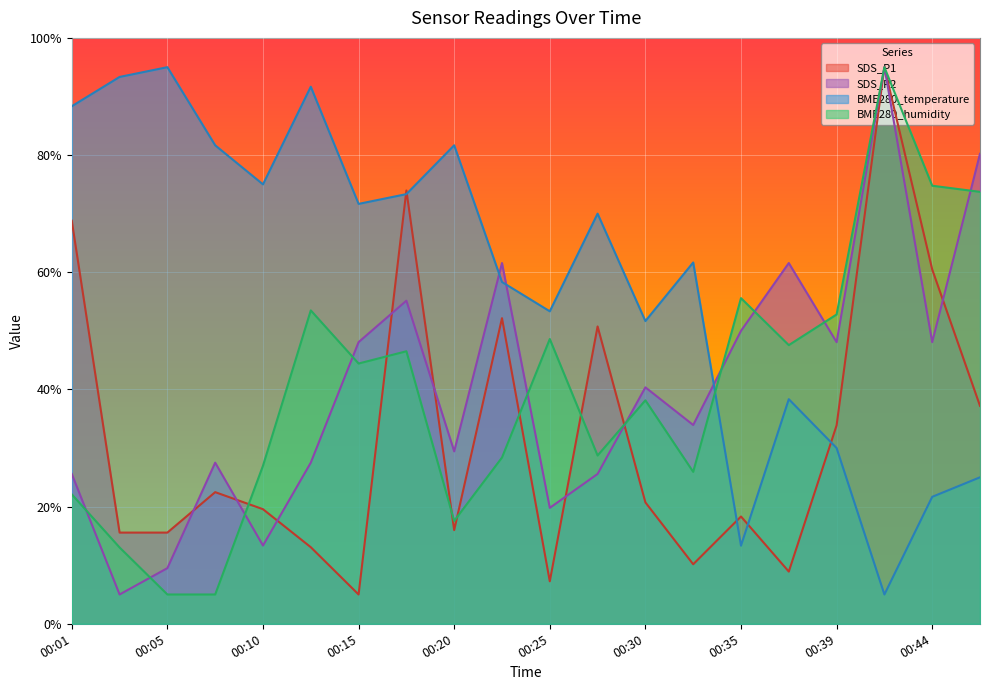

What is the minimum value shown in the chart?

5.0